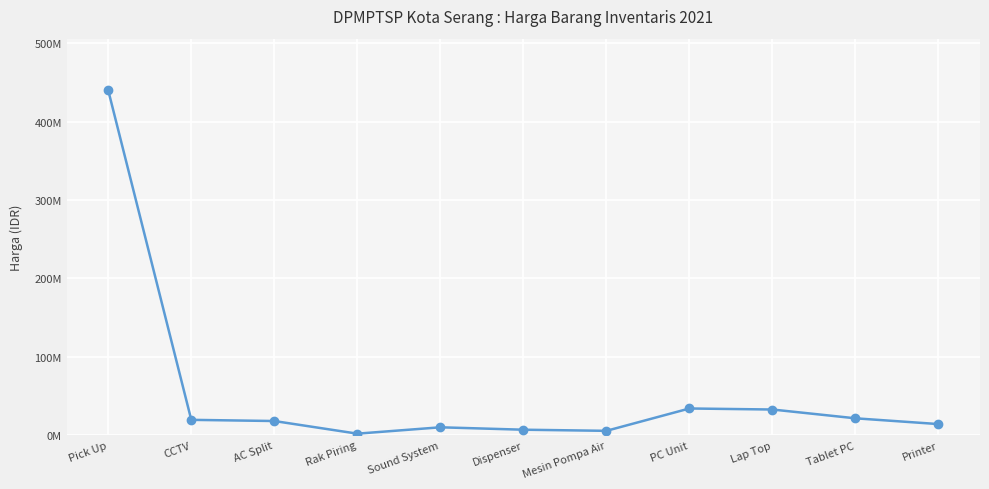

Is this an area chart (filled region under the line)?

No